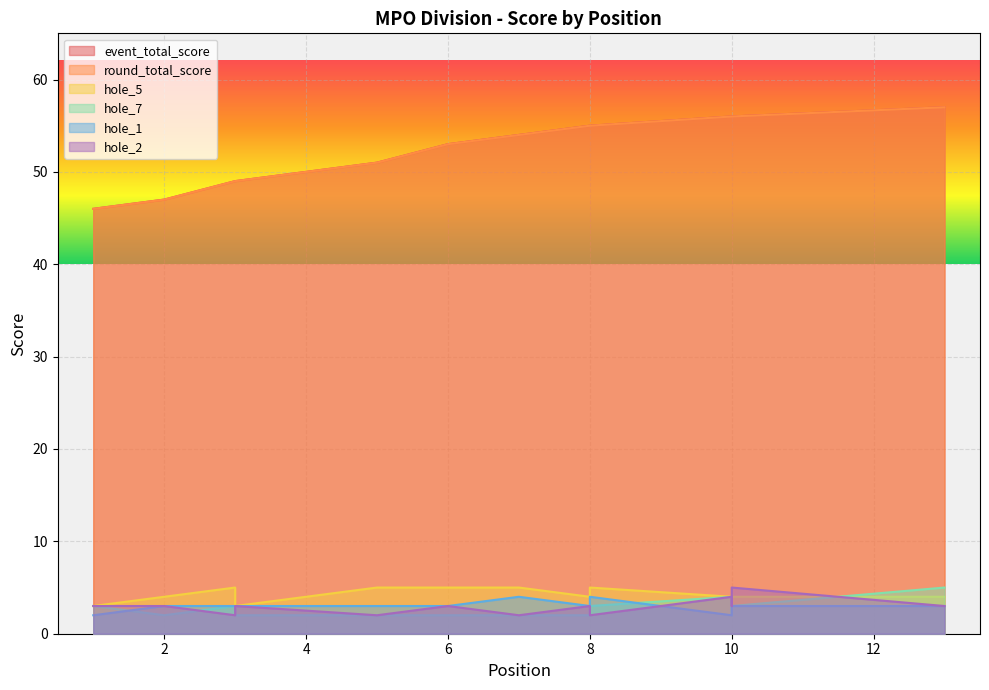

Where is the first local maximum for hole_7?

3